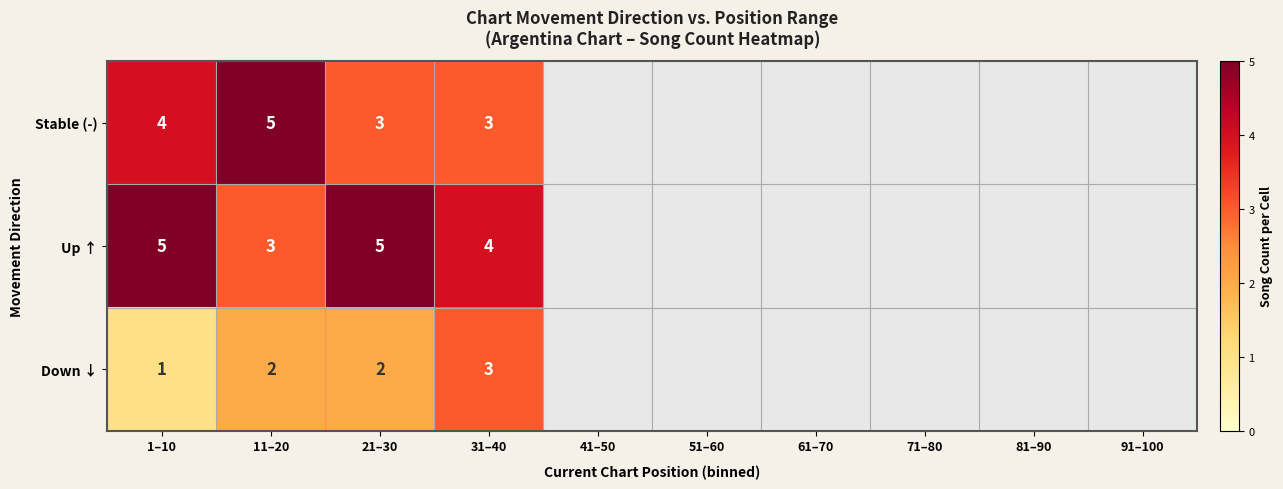

What is the total value across all series at 11–20?

10